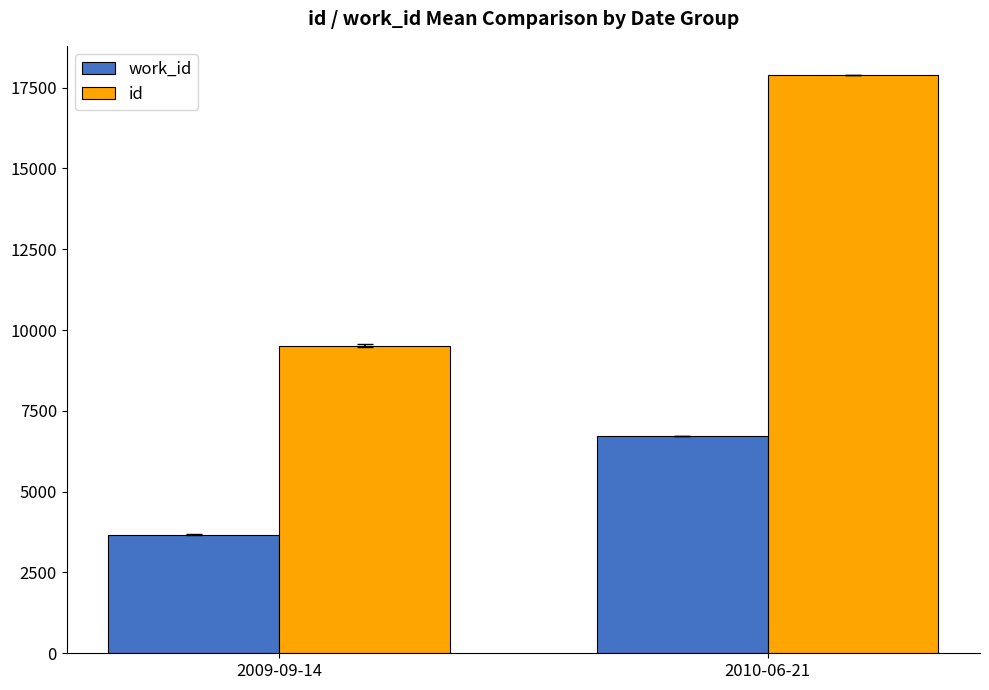

What are all the series names shown in the legend?

work_id, id